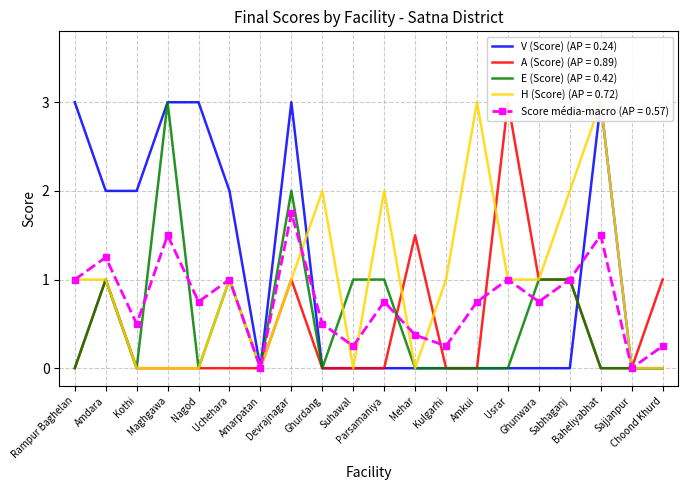

What is the maximum value for E (Score) (AP = 0.42)?

3.0